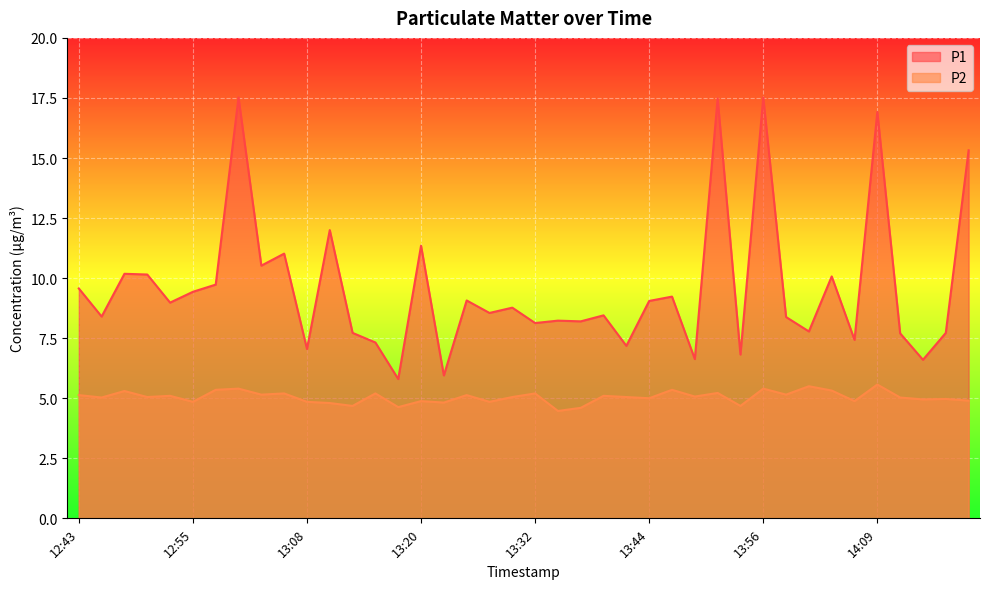

Reading left to right, transcribe all the data shown in this chart.

P1: 12:43=9.6	12:45=8.4	12:48=10.2	12:50=10.2	12:53=9.0	12:55=9.4	12:58=9.7	13:00=17.5	13:03=10.5	13:05=11.0	13:08=7.0	13:10=12.0	13:13=7.7	13:15=7.3	13:17=5.8	13:20=11.3	13:22=6.0	13:25=9.1	13:27=8.6	13:30=8.8	13:32=8.1	13:34=8.2	13:37=8.2	13:39=8.4	13:42=7.2	13:44=9.1	13:47=9.2	13:49=6.6	13:51=17.5	13:54=6.8	13:56=17.5	13:59=8.4	14:01=7.8	14:04=10.1	14:06=7.4	14:09=16.9	14:11=7.7	14:13=6.6	14:16=7.7	14:18=15.3
P2: 12:43=5.1	12:45=5.0	12:48=5.3	12:50=5.0	12:53=5.1	12:55=4.8	12:58=5.3	13:00=5.4	13:03=5.2	13:05=5.2	13:08=4.8	13:10=4.8	13:13=4.7	13:15=5.2	13:17=4.6	13:20=4.9	13:22=4.8	13:25=5.1	13:27=4.8	13:30=5.0	13:32=5.2	13:34=4.5	13:37=4.6	13:39=5.1	13:42=5.0	13:44=5.0	13:47=5.3	13:49=5.1	13:51=5.2	13:54=4.7	13:56=5.4	13:59=5.2	14:01=5.5	14:04=5.3	14:06=4.9	14:09=5.6	14:11=5.0	14:13=5.0	14:16=5.0	14:18=4.9